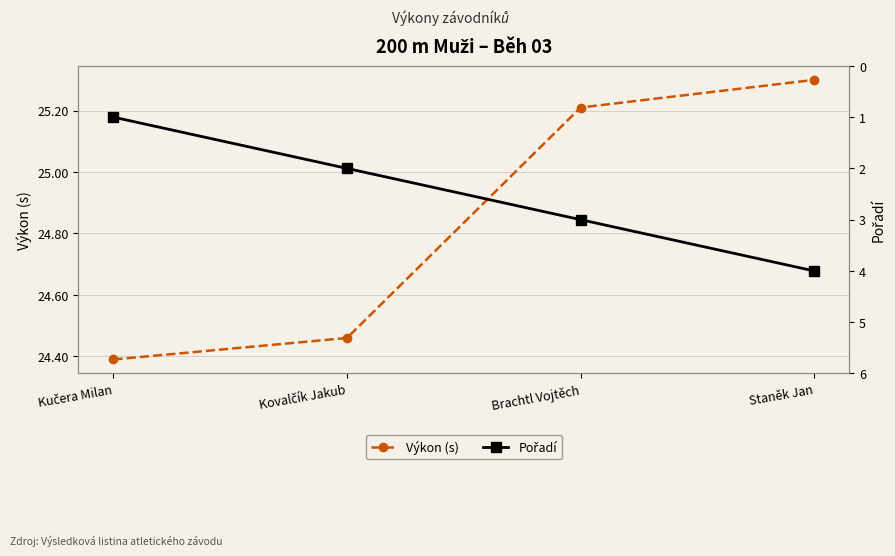

What is the difference between the highest and lowest values at Kučera Milan?

23.4